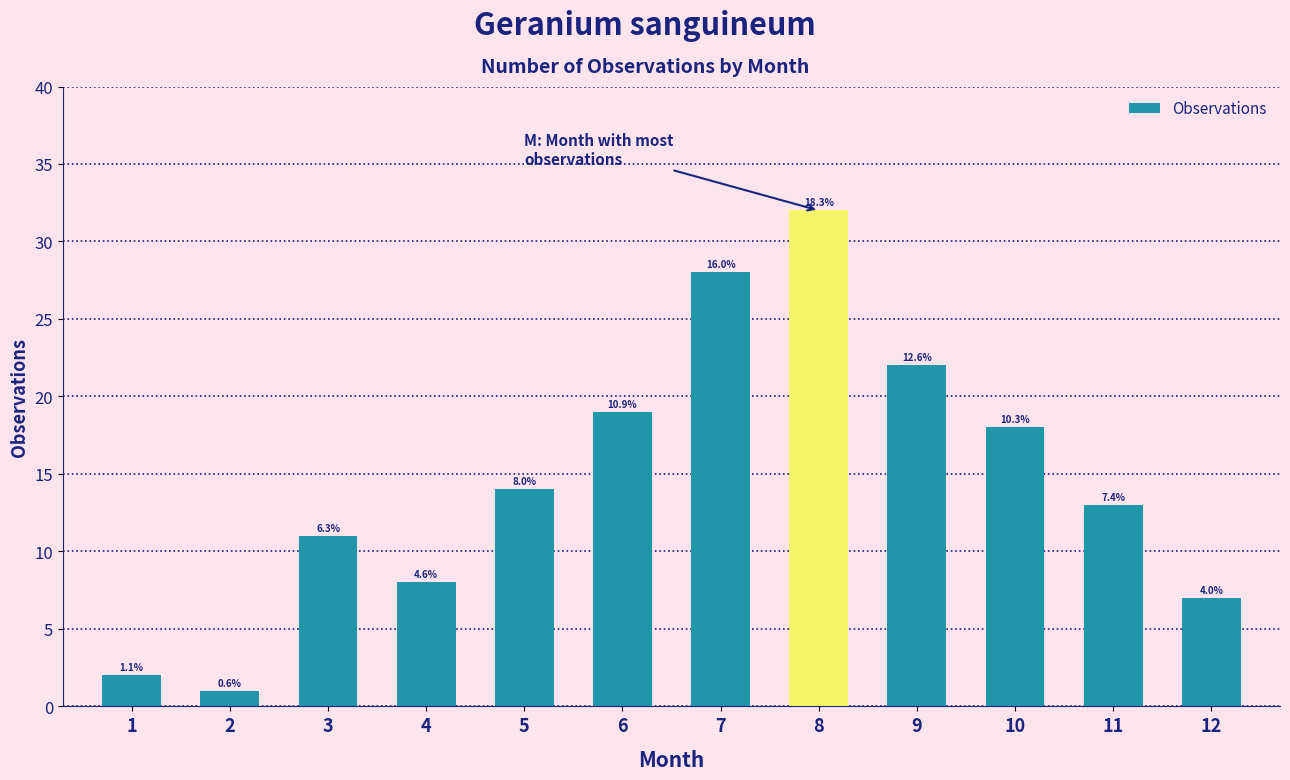

List the labels in order of value, largest first.

8, 7, 9, 6, 10, 5, 11, 3, 4, 12, 1, 2